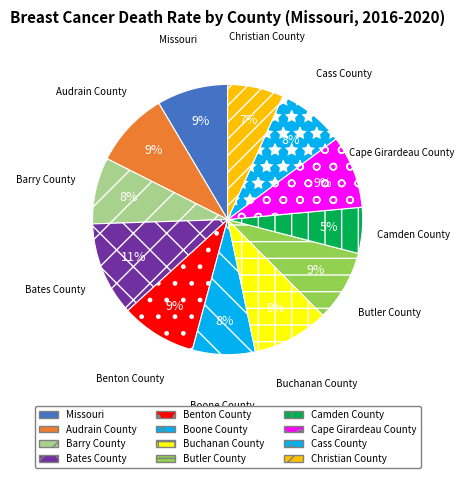

How many segments does this pie chart have?

12